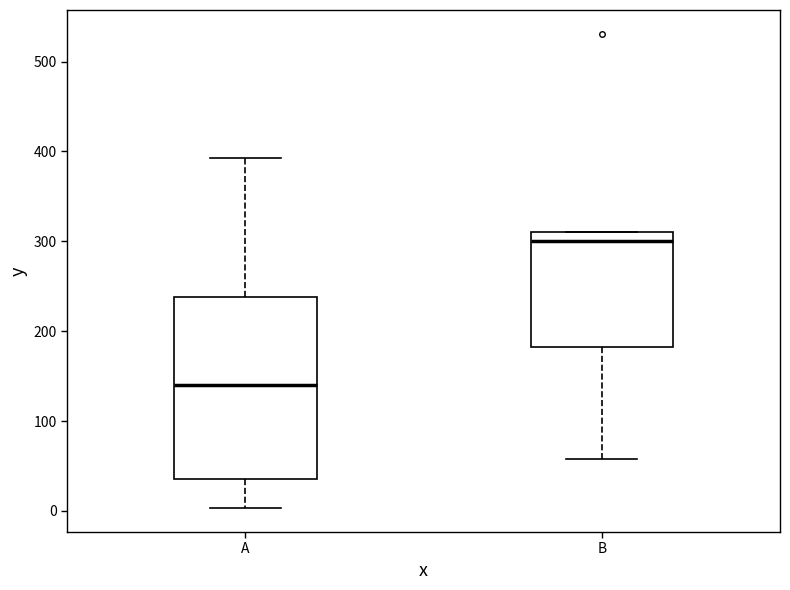

Comparing the boxes themselves (not the whiskers), which one is the tallest?

A